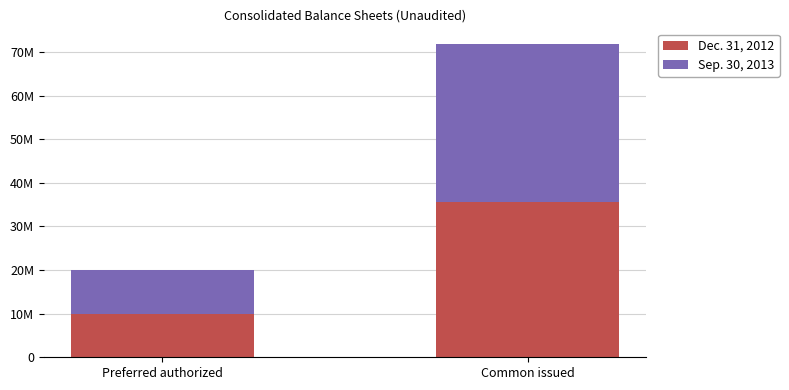

What position from the right is Common issued?

1